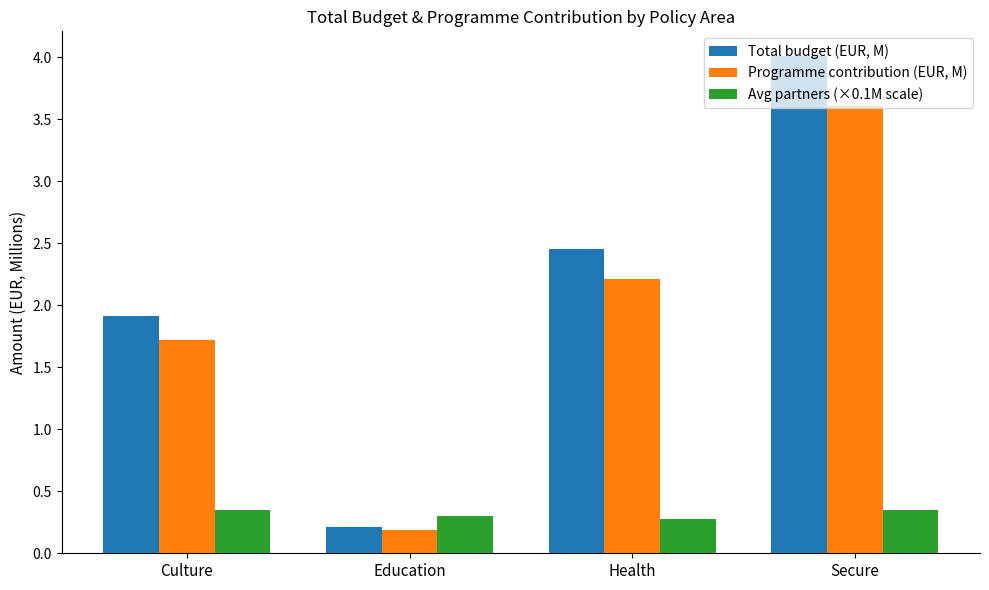

What is the sum of the Avg partners (×0.1M scale) values at Health and Secure?

0.6